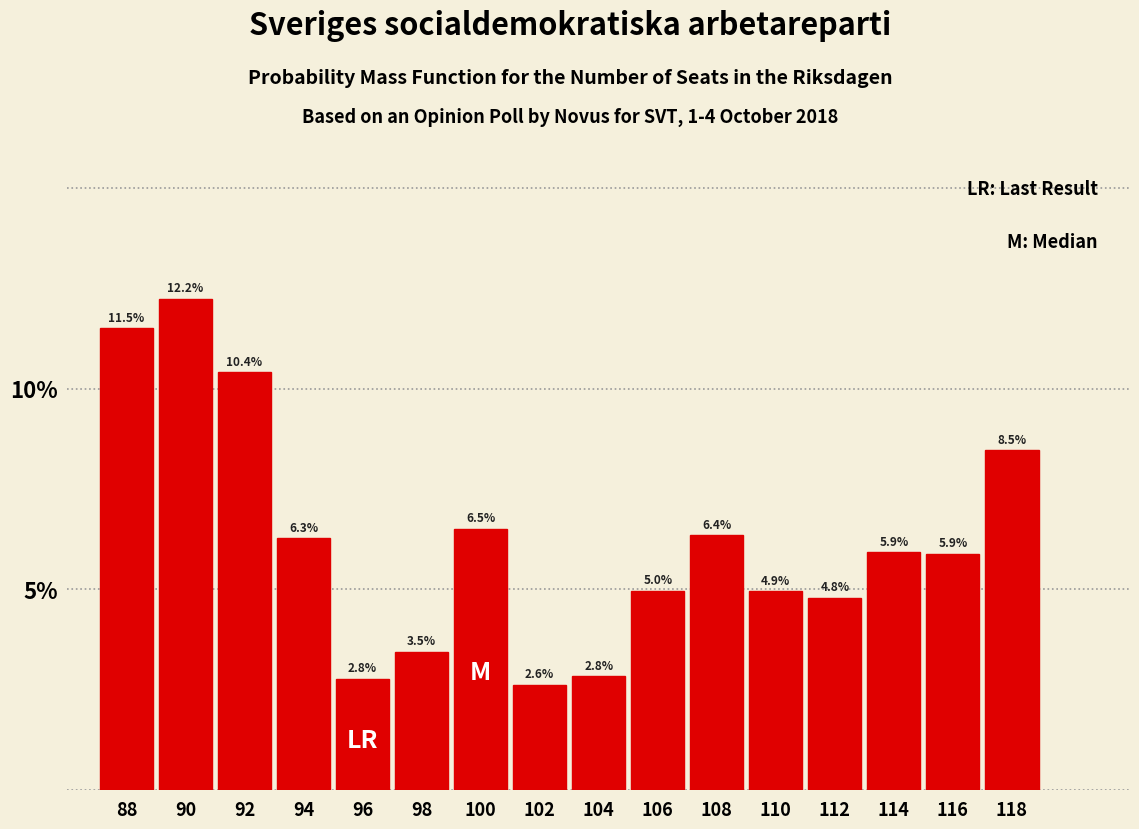

Reading left to right, transcribe all the data shown in this chart.

88=11.5	90=12.2	92=10.4	94=6.3	96=2.8	98=3.5	100=6.5	102=2.6	104=2.8	106=5.0	108=6.4	110=4.9	112=4.8	114=5.9	116=5.9	118=8.5